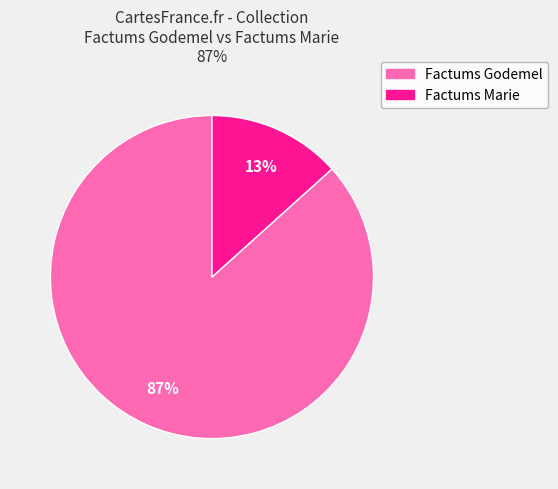

Is there any slice that represents more than half of the pie?

Yes